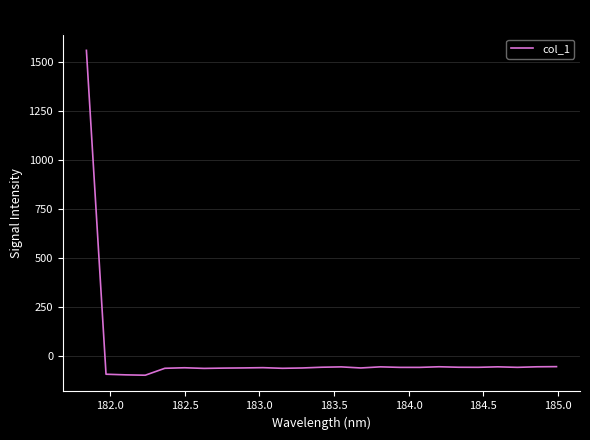

What is the maximum value shown in the chart?

1561.8